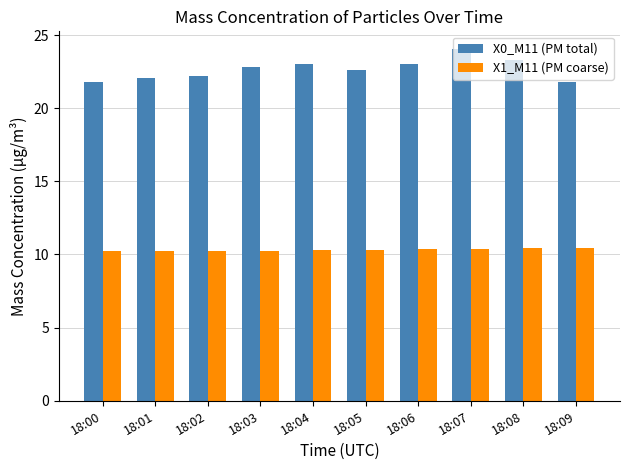

How many series are shown in this chart?

2